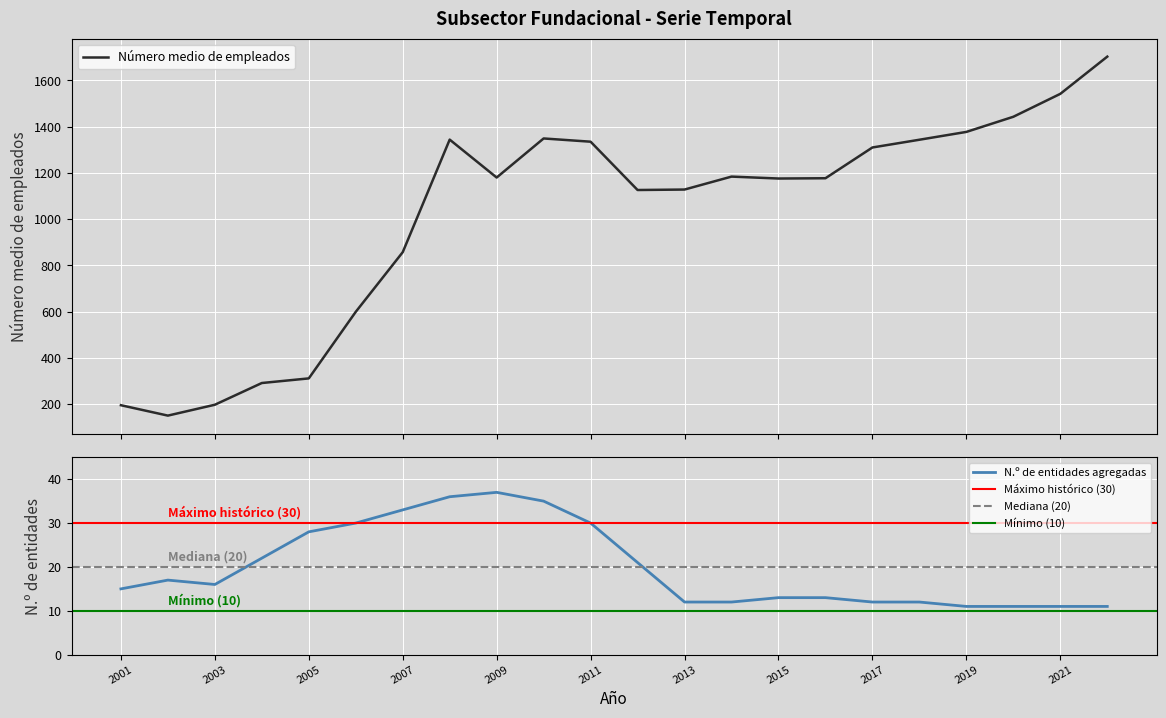

Reading left to right, transcribe all the data shown in this chart.

Número medio de empleados: 2001=195.0	2002=150.0	2003=197.0	2004=291.0	2005=311.0	2006=599.0	2007=857.0	2008=1344.0	2009=1180.0	2010=1349.0	2011=1335.0	2012=1126.0	2013=1128.0	2014=1184.0	2015=1175.7	2016=1176.9	2017=1310.0	2018=1343.5	2019=1377.3	2020=1442.8	2021=1542.0	2022=1703.0
N.º de entidades agregadas: 2001=15.0	2002=17.0	2003=16.0	2004=22.0	2005=28.0	2006=30.0	2007=33.0	2008=36.0	2009=37.0	2010=35.0	2011=30.0	2012=21.0	2013=12.0	2014=12.0	2015=13.0	2016=13.0	2017=12.0	2018=12.0	2019=11.0	2020=11.0	2021=11.0	2022=11.0